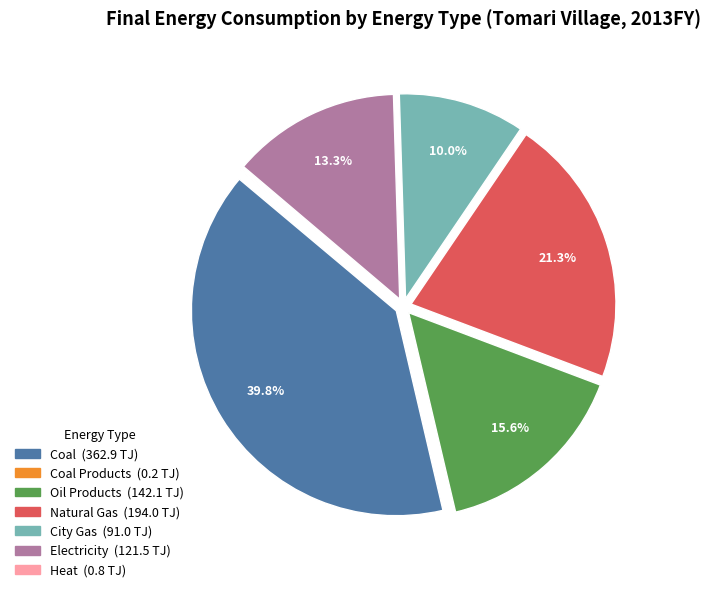

Does any single category account for the majority?

No